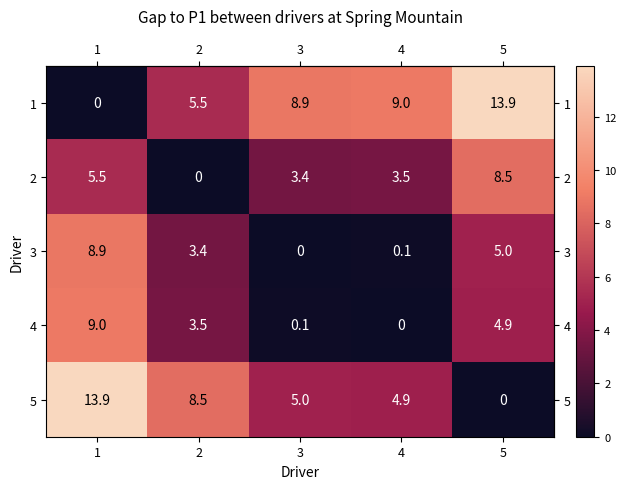

At how many categories does at least one series exceed 0?

5